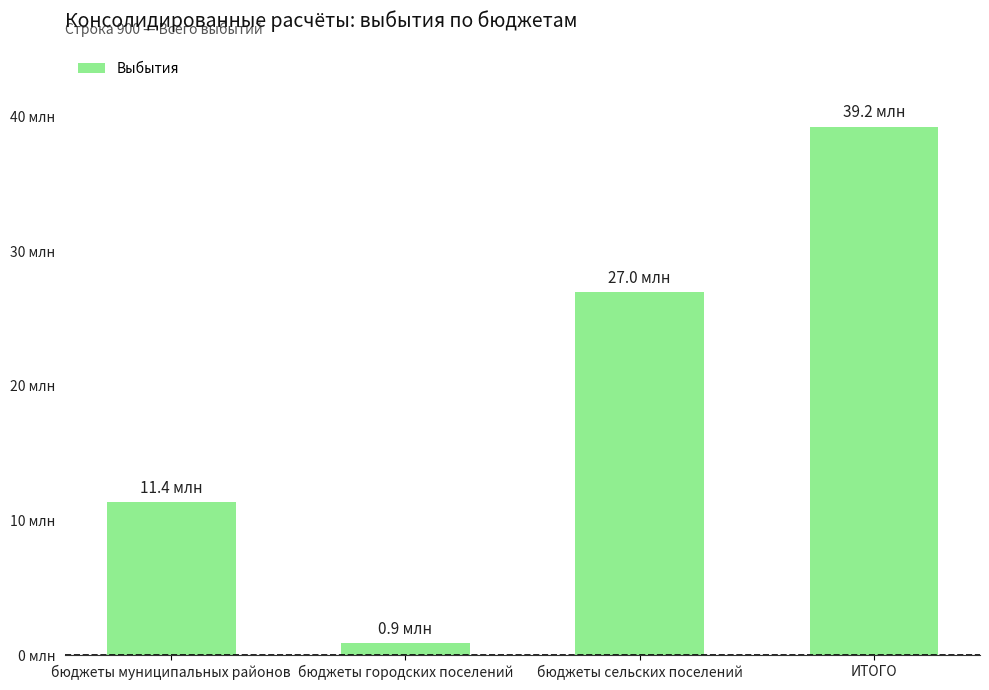

Where is the data nearest to the value 20062123?

бюджеты сельских поселений